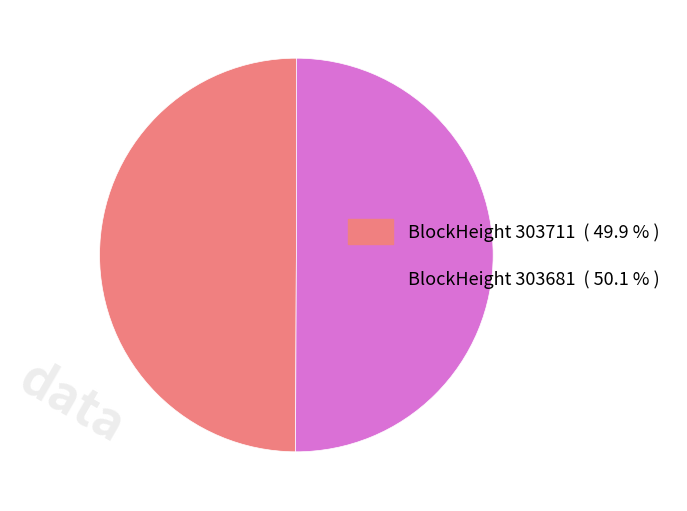

Rank the categories by value from lowest to highest.

303711, 303681